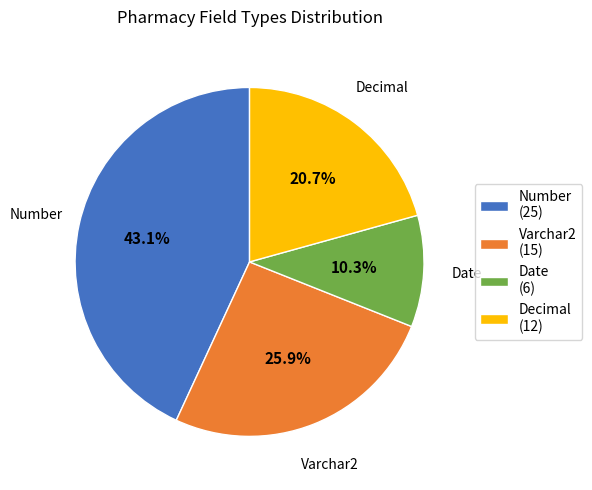

Which slice is the smallest?

Date (6)